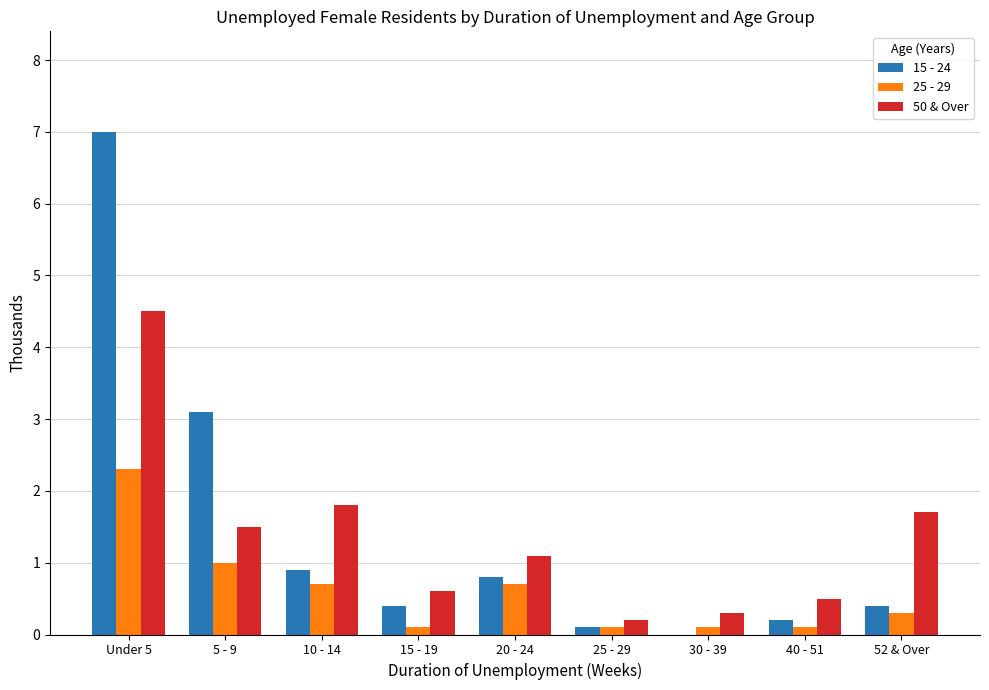

Which label corresponds to the largest value in the chart?

Under 5